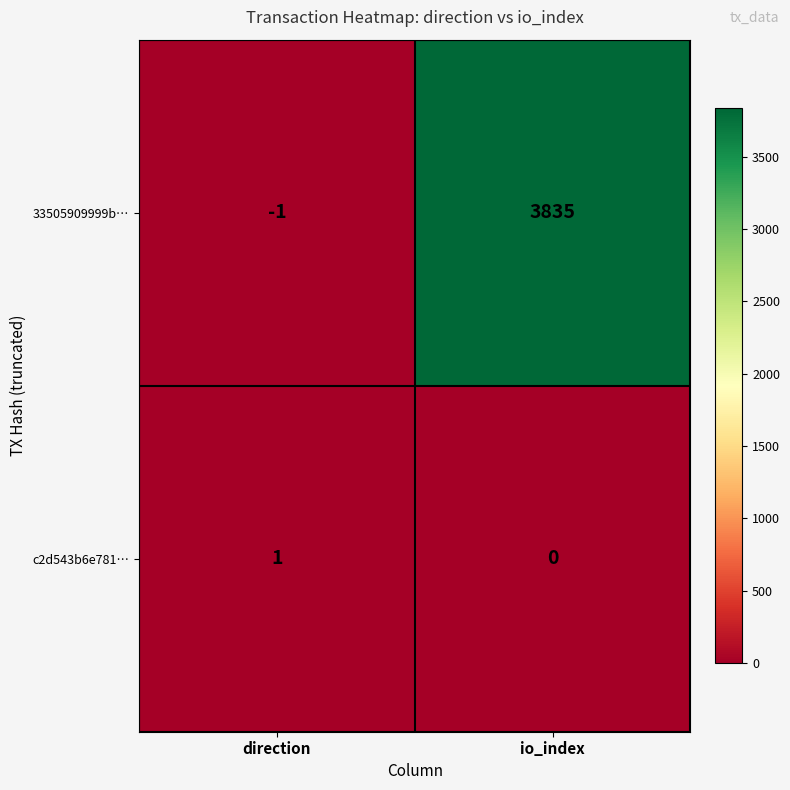

What is the average value of the 33505909999b… series?

1917